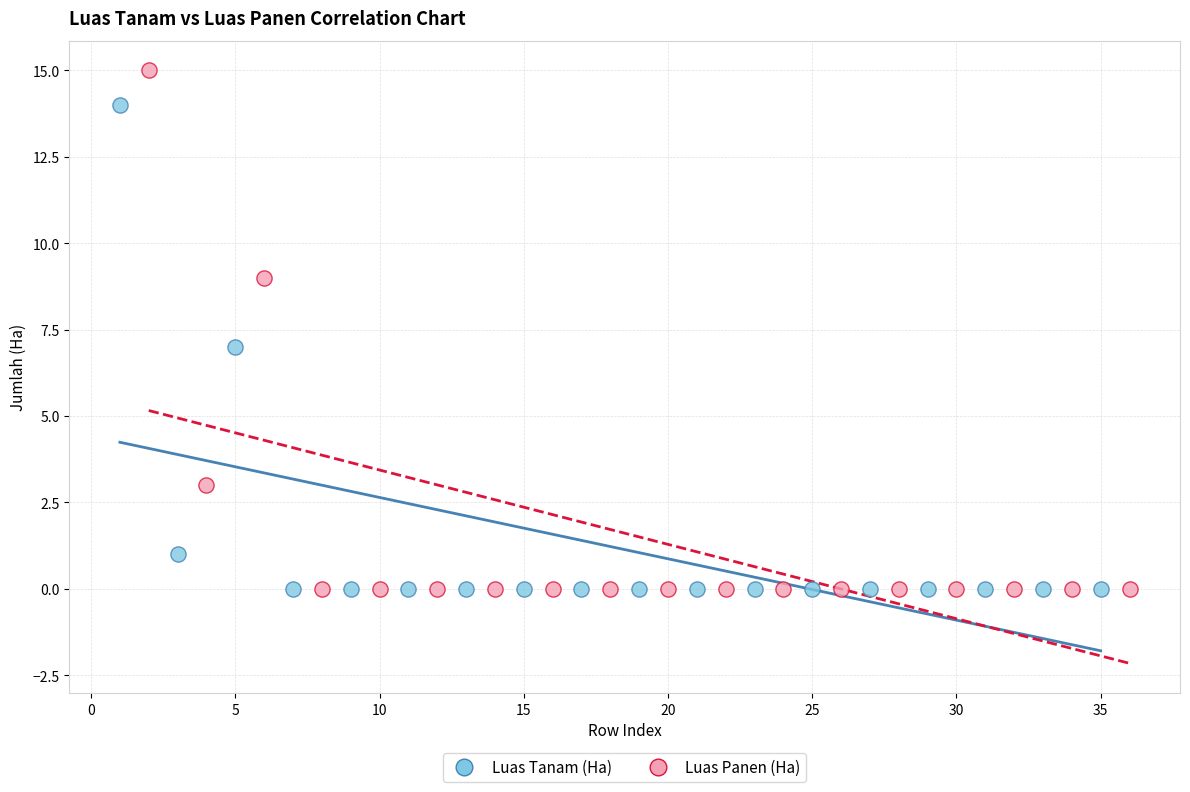

Which series reaches the maximum Y coordinate?

Luas Panen (Ha)